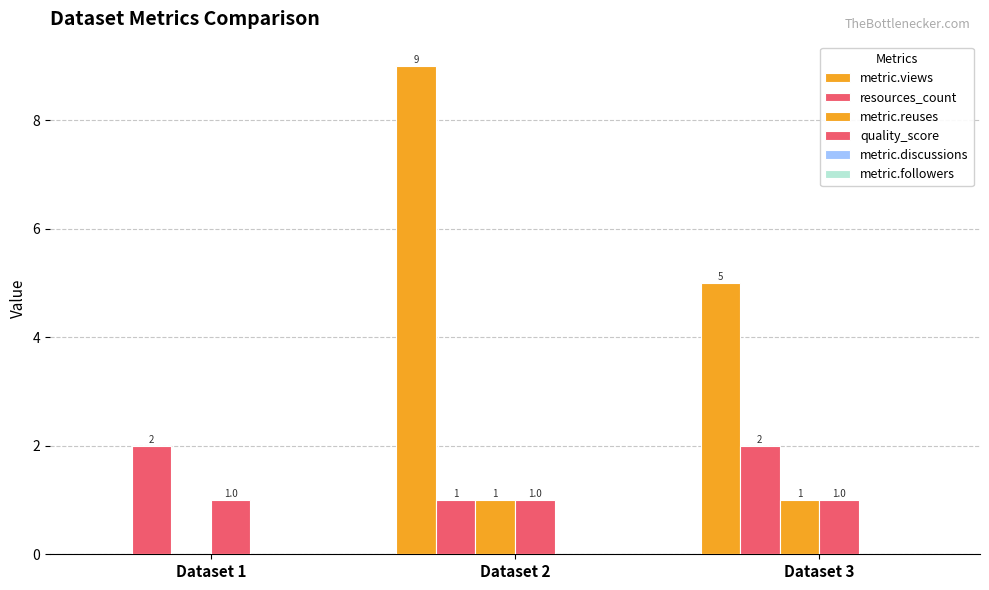

Reading left to right, list all the values displayed in this chart.

metric.views: 0	9	5
resources_count: 2	1	2
metric.reuses: 0	1	1
quality_score: 1	1	1
metric.discussions: 0	0	0
metric.followers: 0	0	0